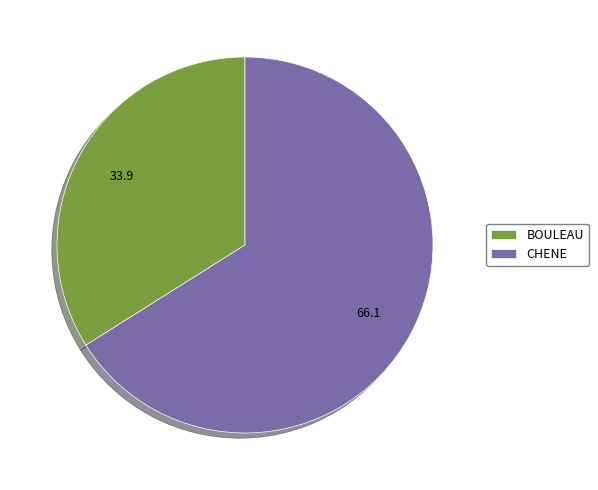

Is it true that CHENE is 66% of the pie?

True